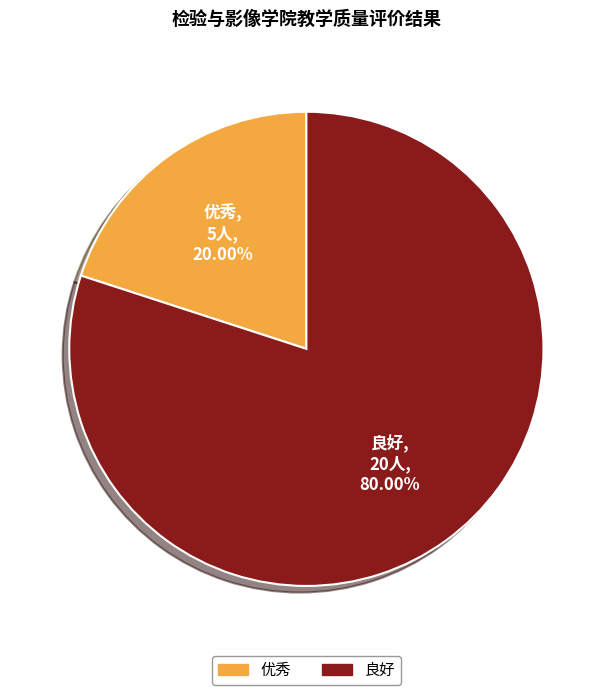

What is the smallest slice in the pie chart?

优秀